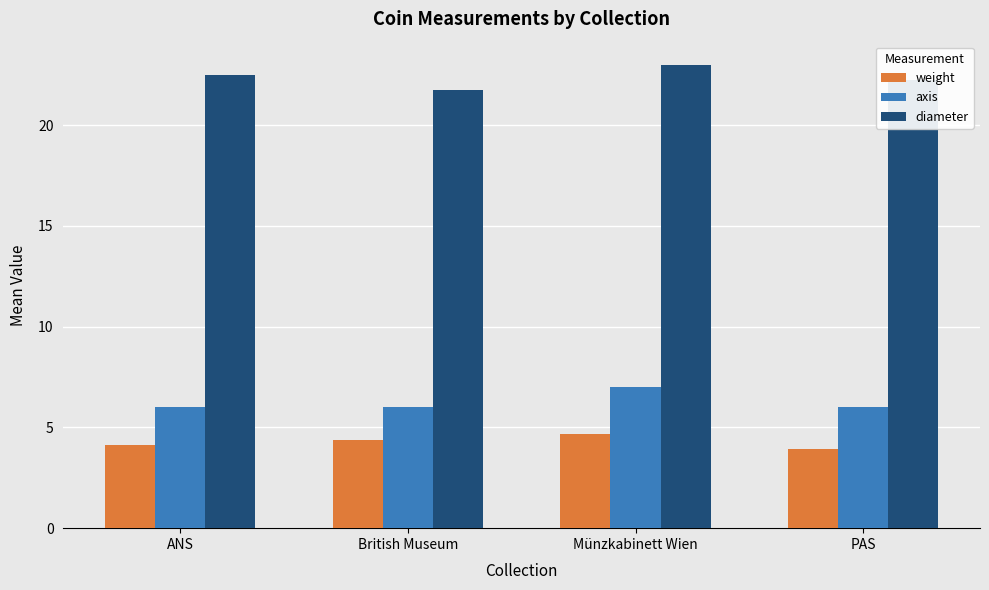

What is the total value across all series at Münzkabinett Wien?

34.7